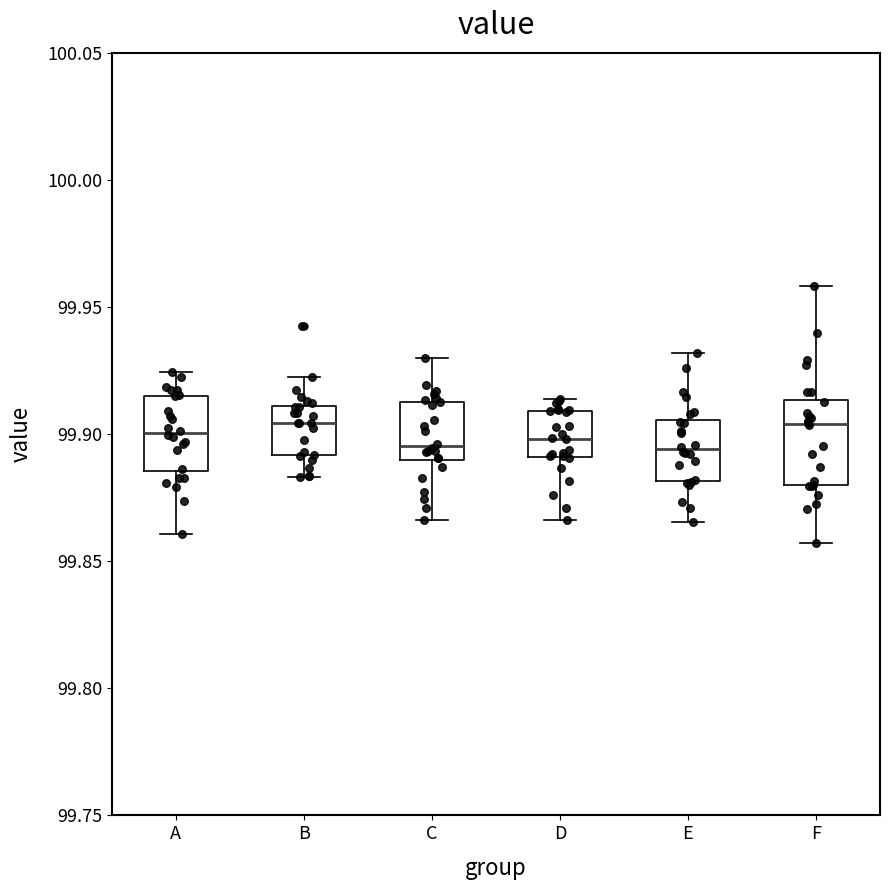

Reading left to right, transcribe this box plot: for each box, give where its median line is, the range the box spans, and where its two whiskers end, as read against the y-axis. The values are not printed on the chart, so give them approximately, as read against the axis.

A: median 99.900, box 99.885 to 99.915, whiskers 99.860 to 99.925
B: median 99.905, box 99.890 to 99.910, whiskers 99.885 to 99.925
C: median 99.895, box 99.890 to 99.915, whiskers 99.865 to 99.930
D: median 99.900, box 99.890 to 99.910, whiskers 99.865 to 99.915
E: median 99.895, box 99.880 to 99.905, whiskers 99.865 to 99.930
F: median 99.905, box 99.880 to 99.915, whiskers 99.855 to 99.960